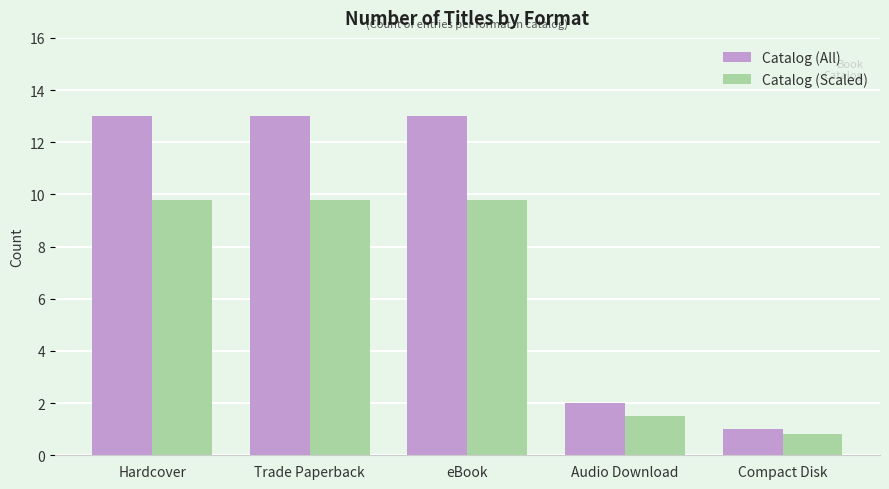

What are all the series names shown in the legend?

Catalog (All), Catalog (Scaled)